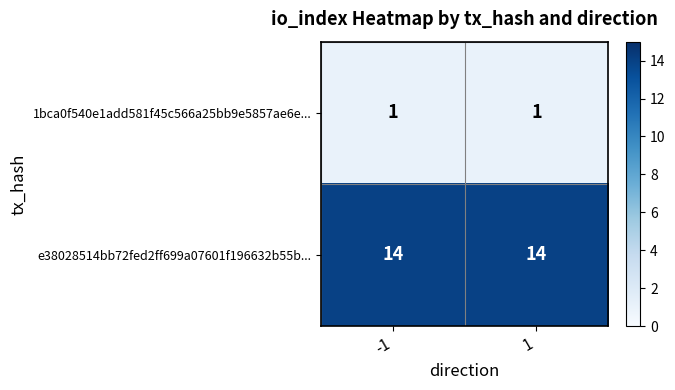

What is the difference between the highest and lowest values at 1?

13